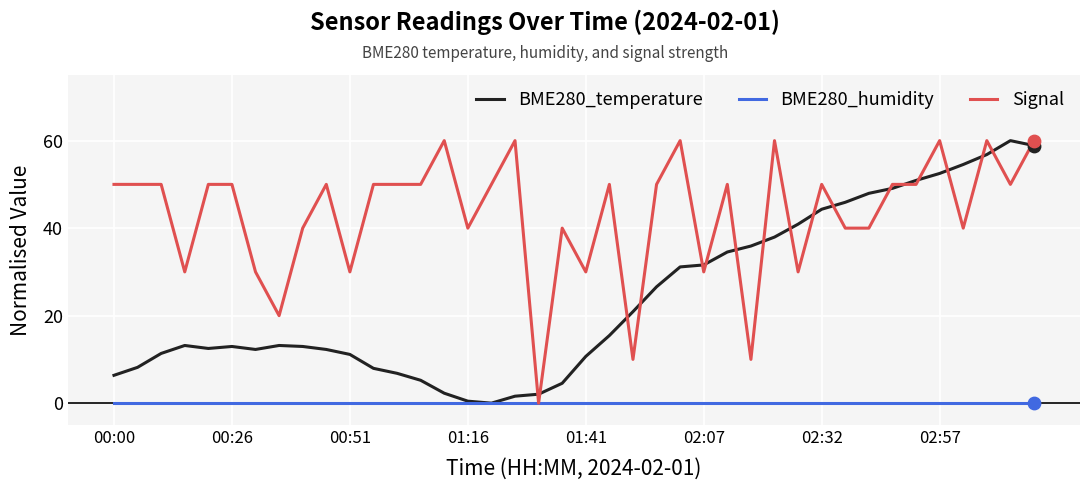

Which series has the largest total across all categories?

Signal